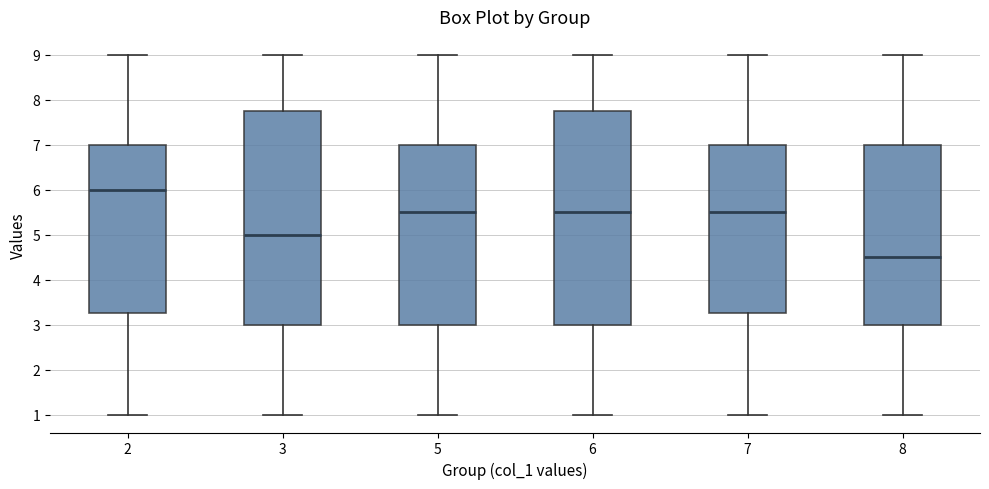

Reading left to right, transcribe this box plot: for each box, give where its median line is, the range the box spans, and where its two whiskers end, as read against the y-axis. The values are not printed on the chart, so give them approximately, as read against the axis.

2: median 6.0, box 3.3 to 7.0, whiskers 1.0 to 9.0
3: median 5.0, box 3.0 to 7.8, whiskers 1.0 to 9.0
5: median 5.5, box 3.0 to 7.0, whiskers 1.0 to 9.0
6: median 5.5, box 3.0 to 7.8, whiskers 1.0 to 9.0
7: median 5.5, box 3.3 to 7.0, whiskers 1.0 to 9.0
8: median 4.5, box 3.0 to 7.0, whiskers 1.0 to 9.0